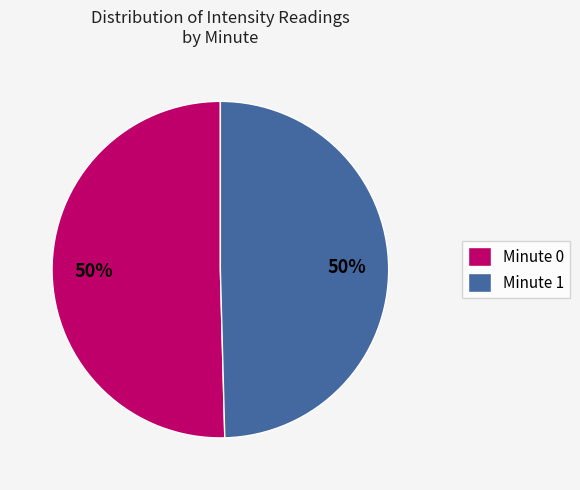

To the nearest percent, what percentage of the pie is Minute 1?

50%